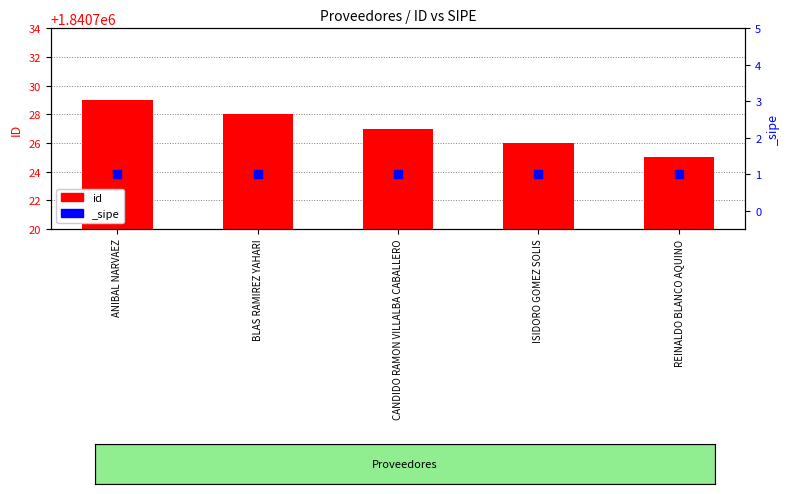

What is the change in value from CANDIDO RAMON VILLALBA CABALLERO to ISIDORO GOMEZ SOLIS?

-1